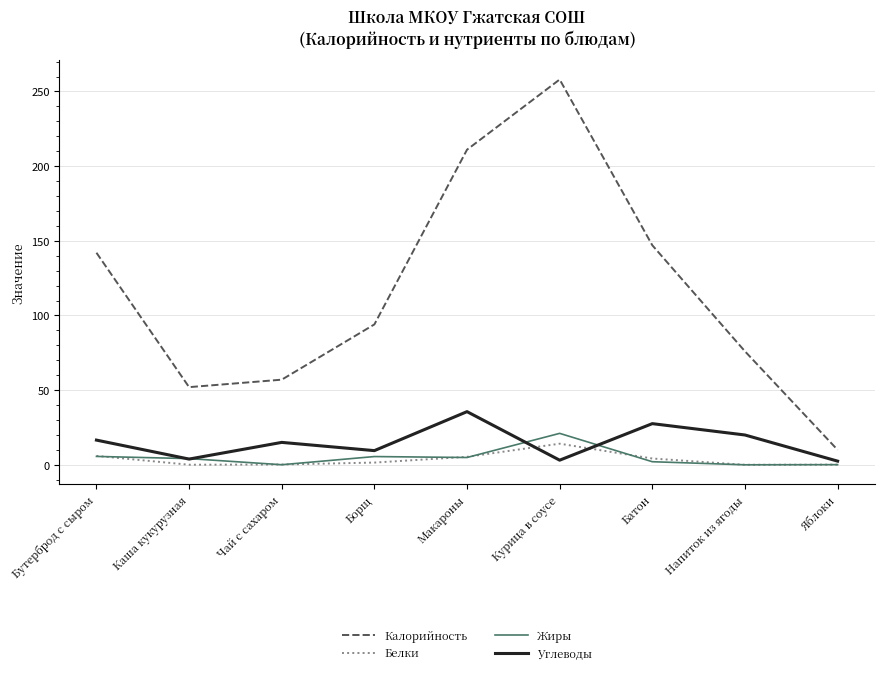

Which series has the largest total across all categories?

Калорийность